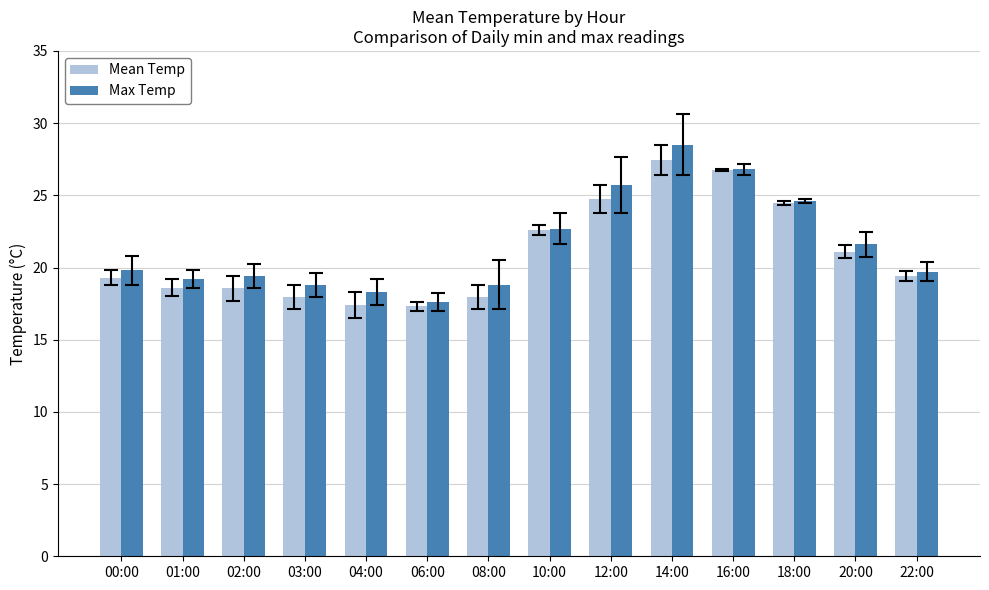

Which series has the largest total across all categories?

Max Temp